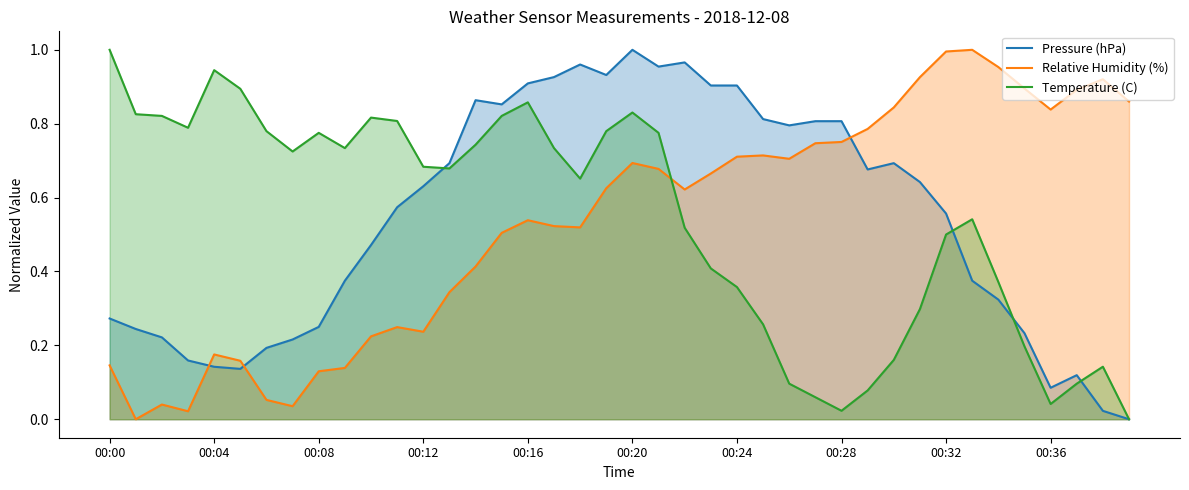

The value of Temperature (C) at 00:00 is 1.8. True or false?

False